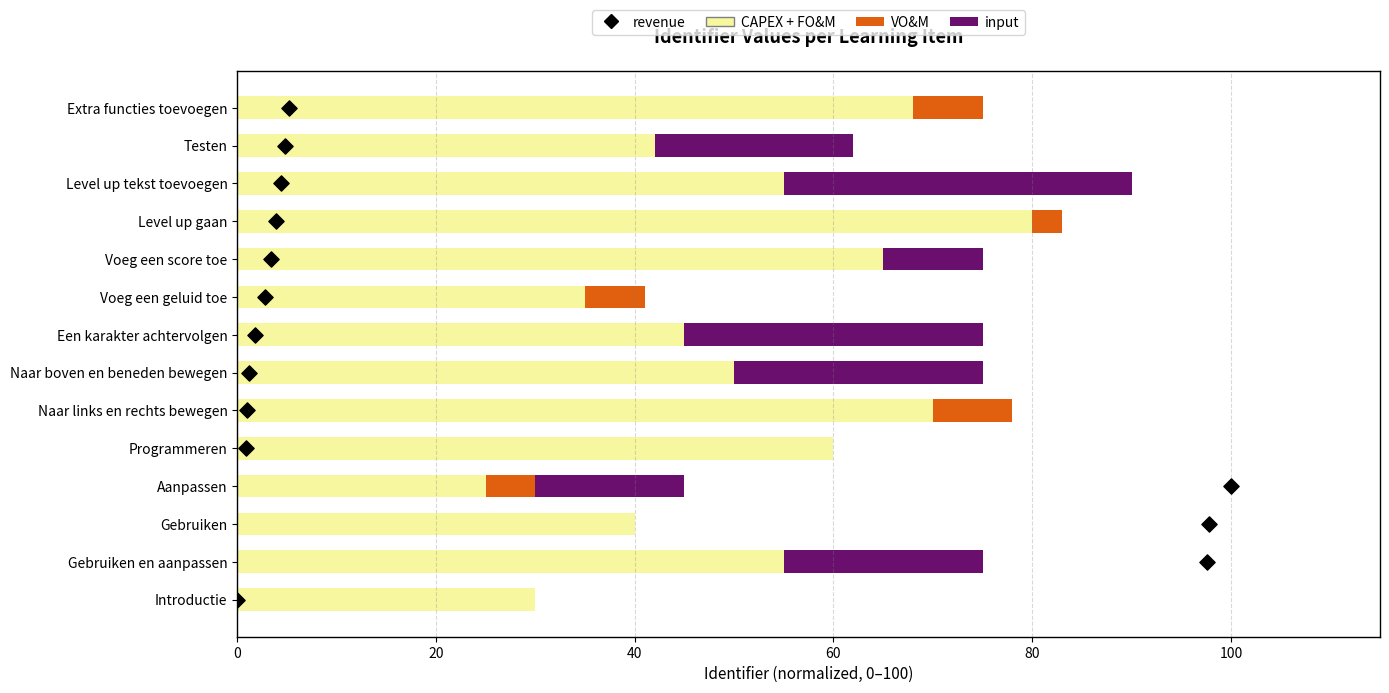

What are all the series names shown in the legend?

CAPEX + FO&M, VO&M, input, revenue